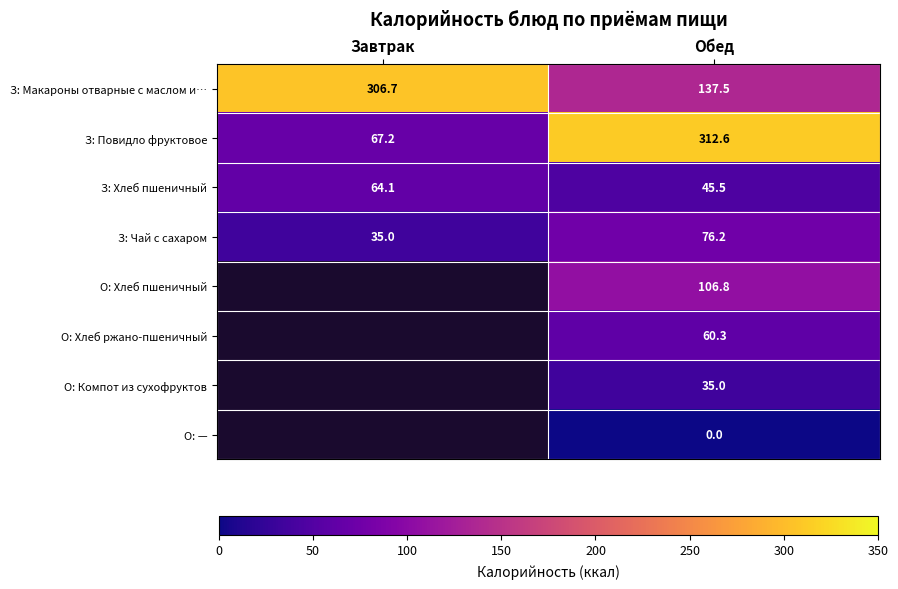

Is it true that З: Макароны отварные с маслом и… equals 489.7 at Завтрак?

False